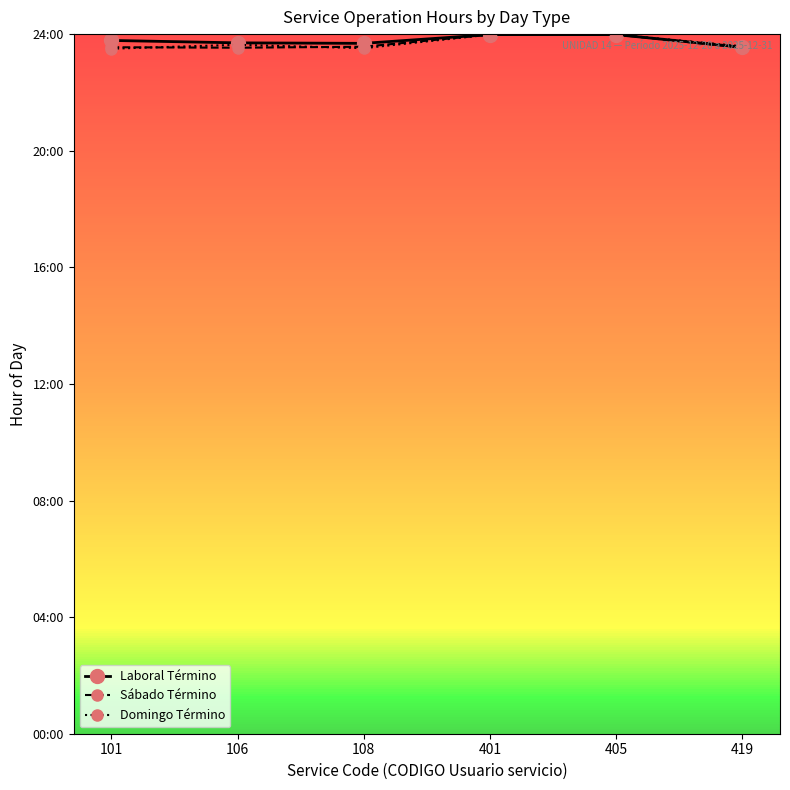

Rank the series by their maximum value, from highest to lowest.

Laboral Término, Sábado Término, Domingo Término